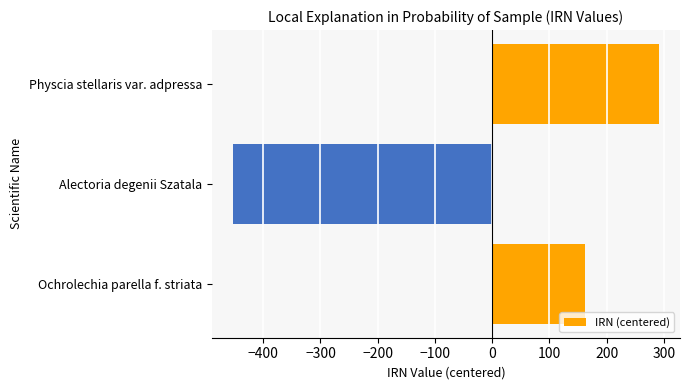

What is the minimum value shown in the chart?

-453